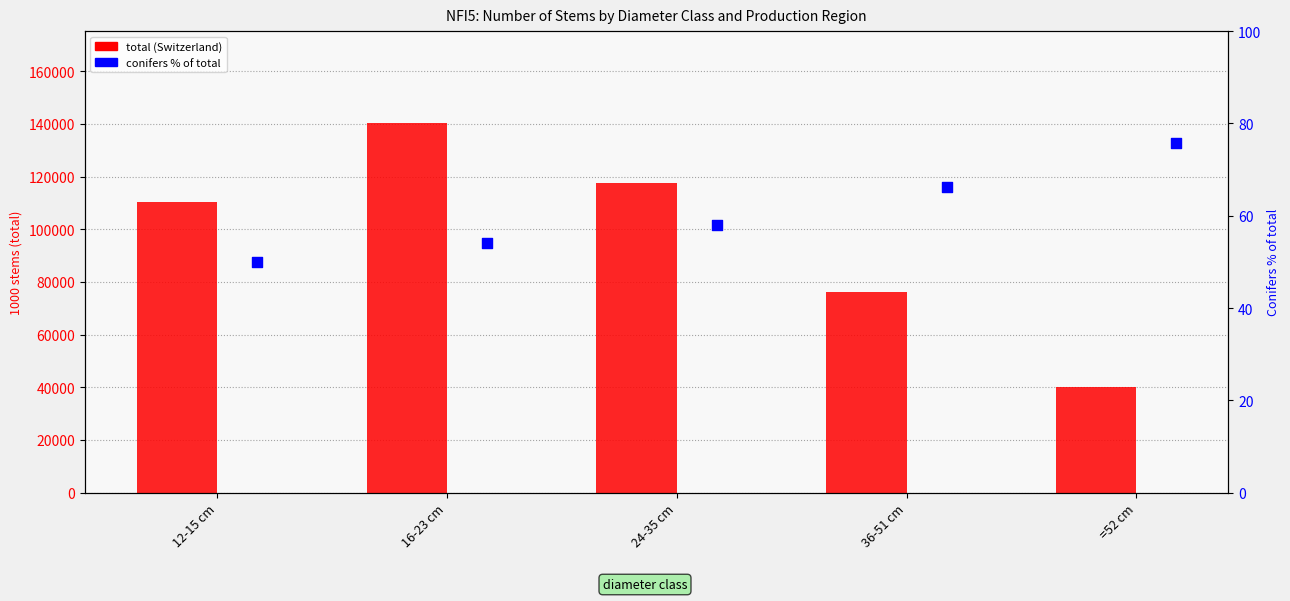

Which series has the largest Y range (max minus min)?

total (Switzerland)